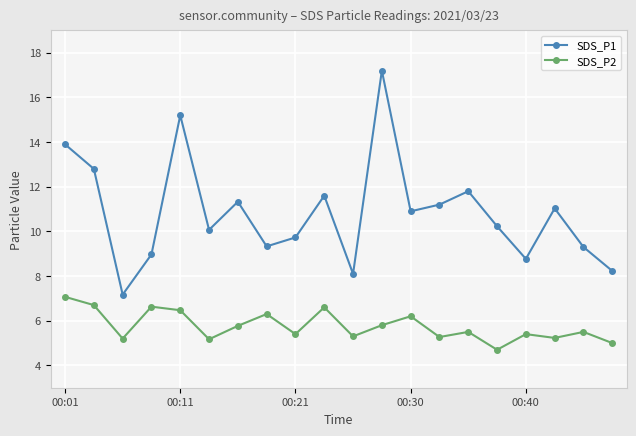

Is this an area chart (filled region under the line)?

No